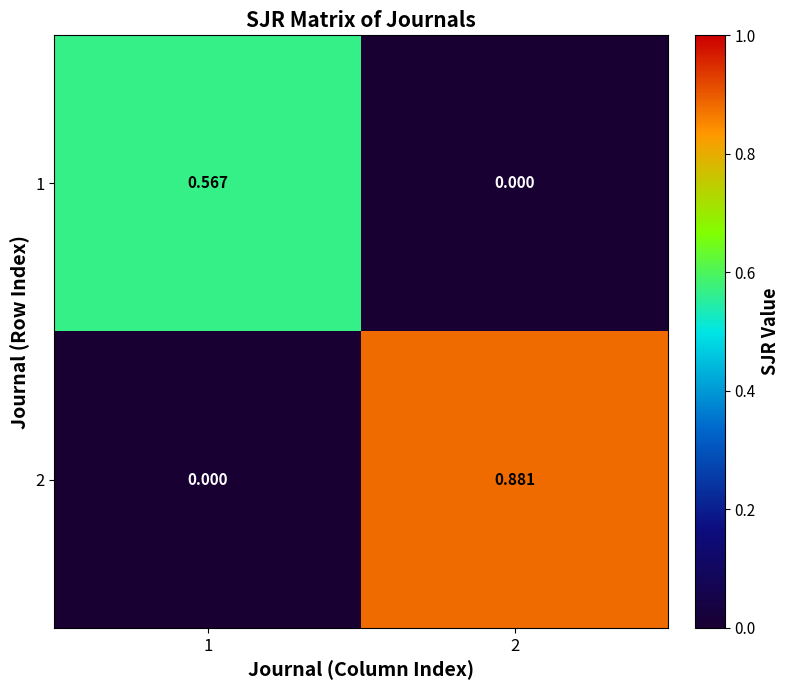

Reading right to left, extract all data points from this chart.

1: 2=0.0	1=0.6
2: 2=0.9	1=0.0